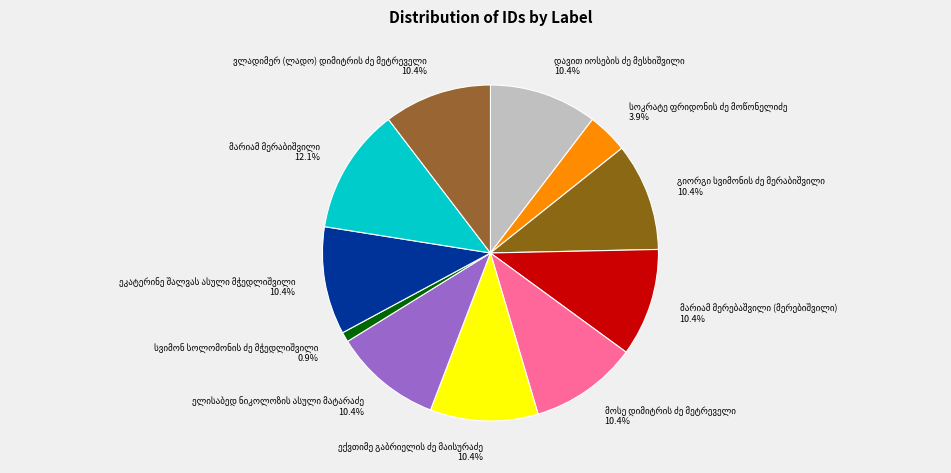

Count the number of slices in the pie.

11